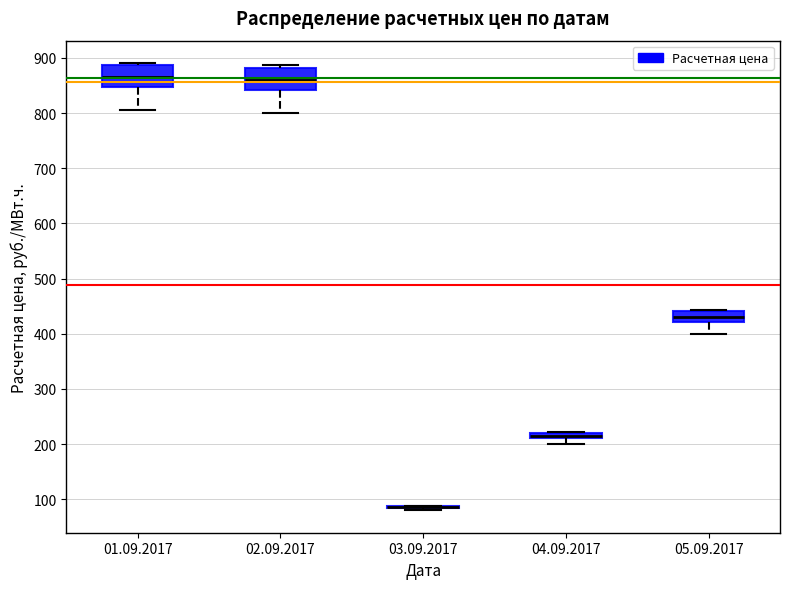

Where is the upper edge of the box for 02.09.2017 on the y-axis? The values are not printed on the chart, so give them approximately, as read against the axis.

880